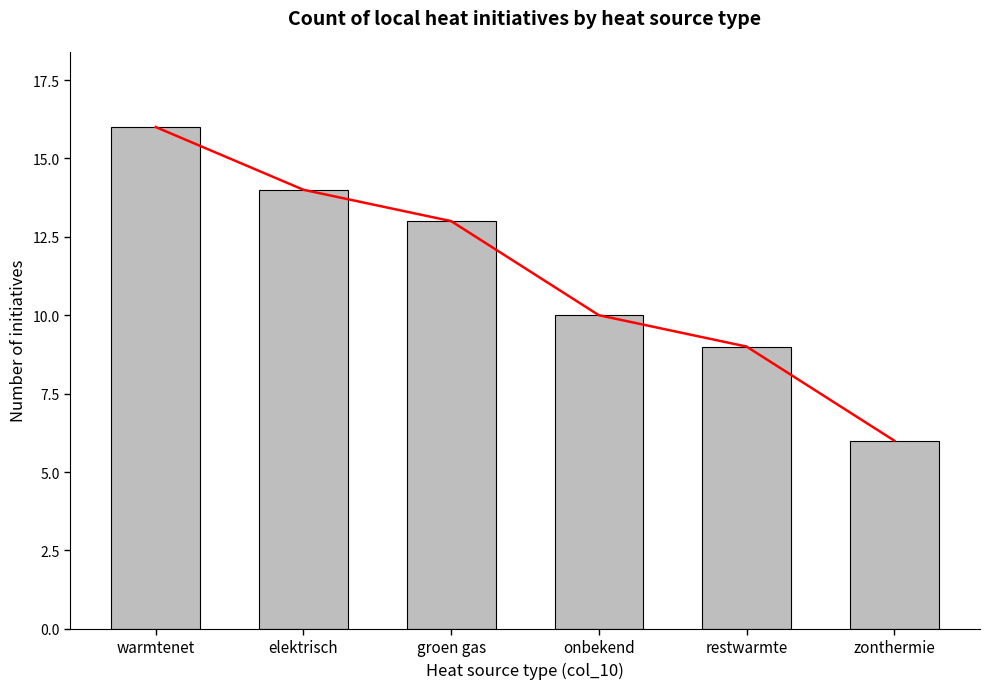

Which label corresponds to the smallest value in the chart?

zonthermie